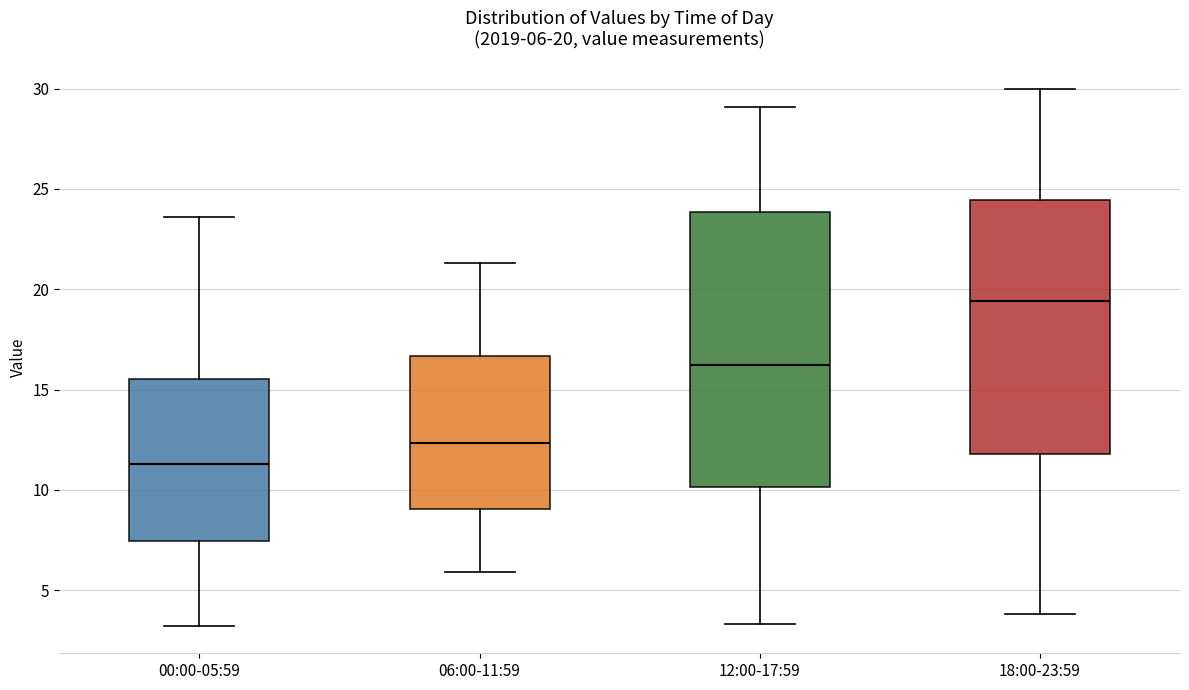

Which box's median line is the lowest?

00:00-05:59